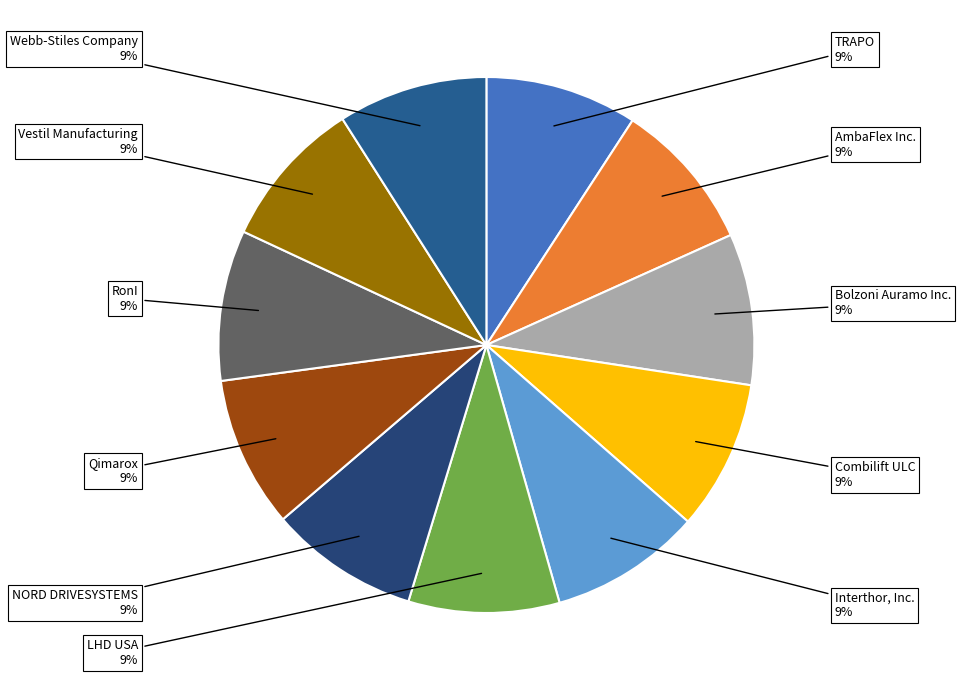

Does Interthor, Inc. account for over 50% of the chart?

No